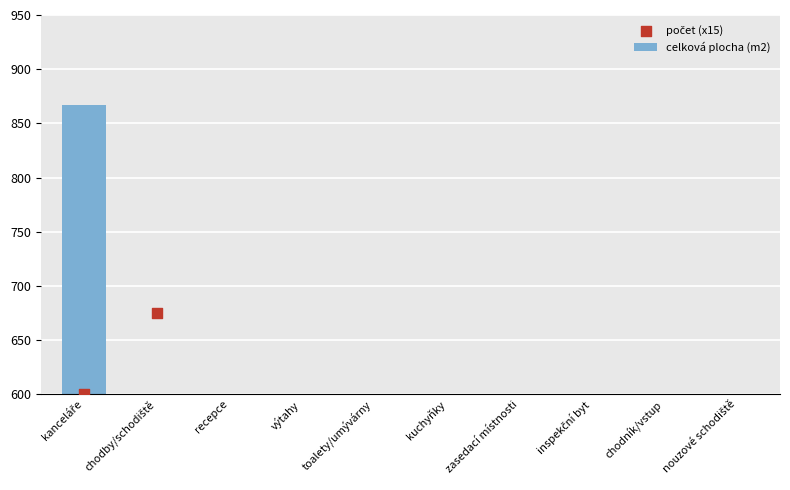

At how many categories does at least one series exceed 425?

2